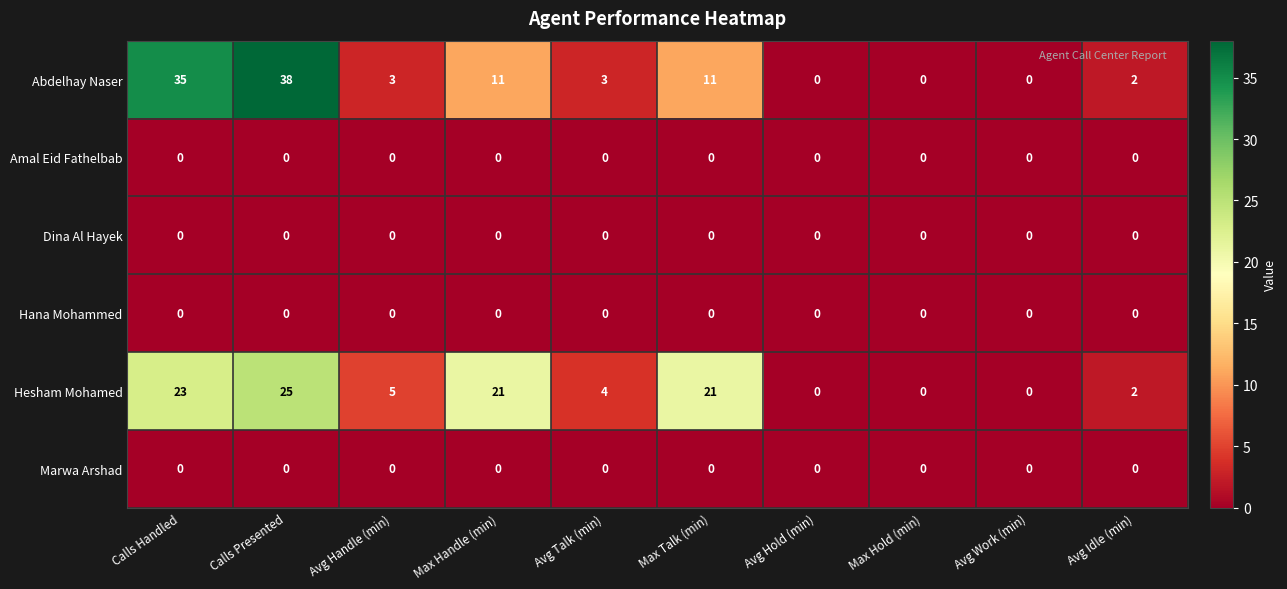

Which series has the widest spread of values?

Abdelhay Naser